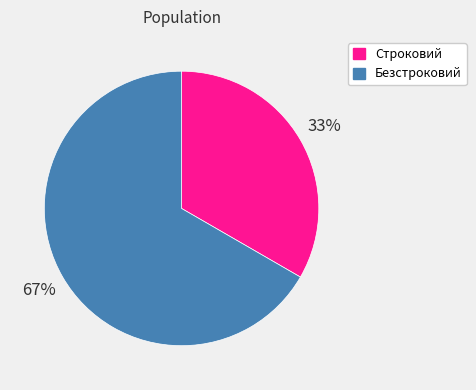

Between Безстроковий and Строковий, which is larger?

Безстроковий